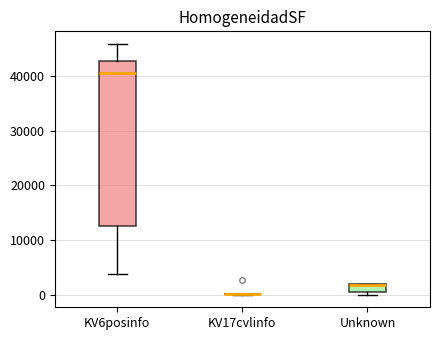

Where is the upper edge of the box for Unknown on the y-axis? The values are not printed on the chart, so give them approximately, as read against the axis.

2000